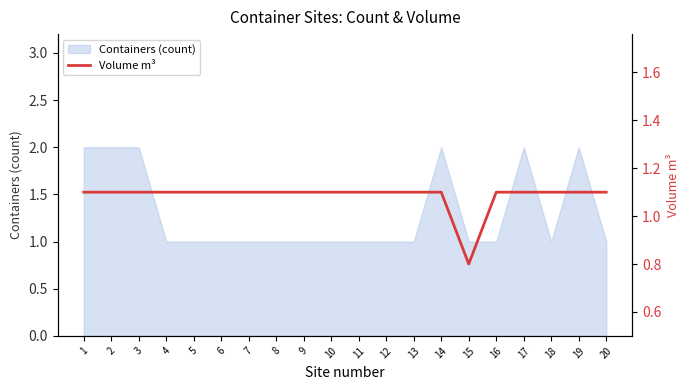

What is the change in value from 14 to 15?

-0.3